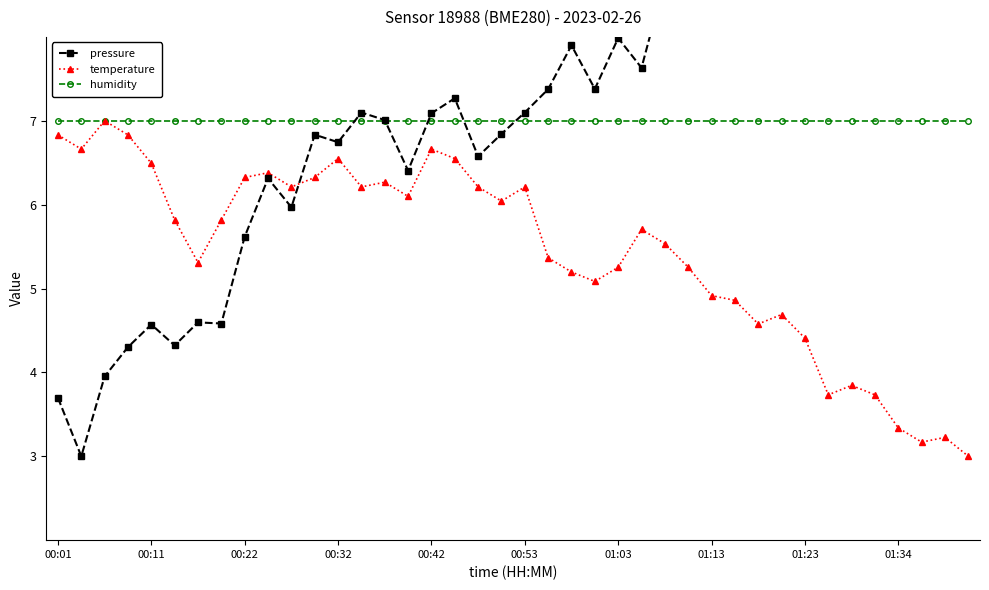

Count the number of categories in the chart.

40